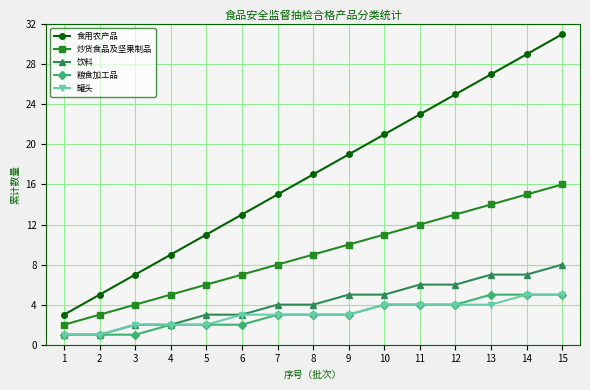

At which category does the chart reach its peak across all series?

15